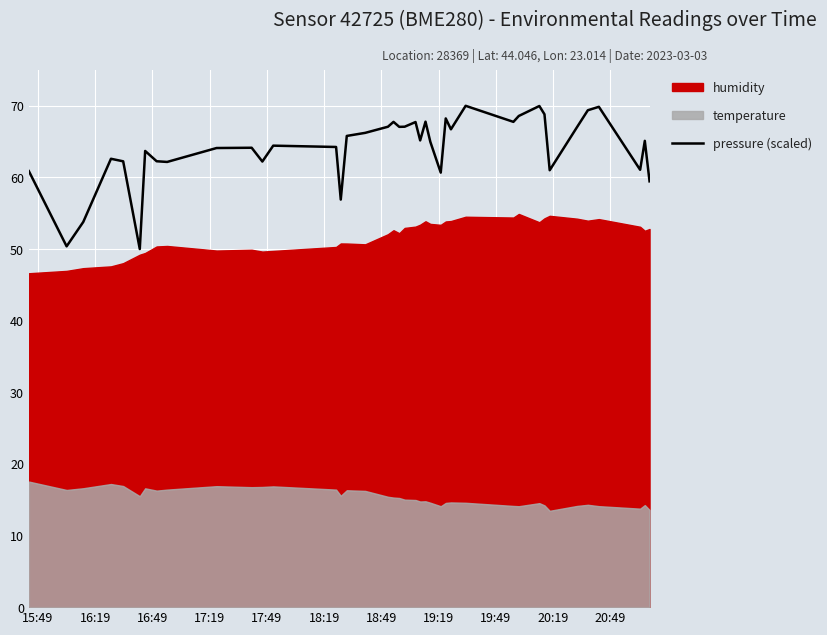

What is the lowest value of the pressure (scaled) series?

50.0